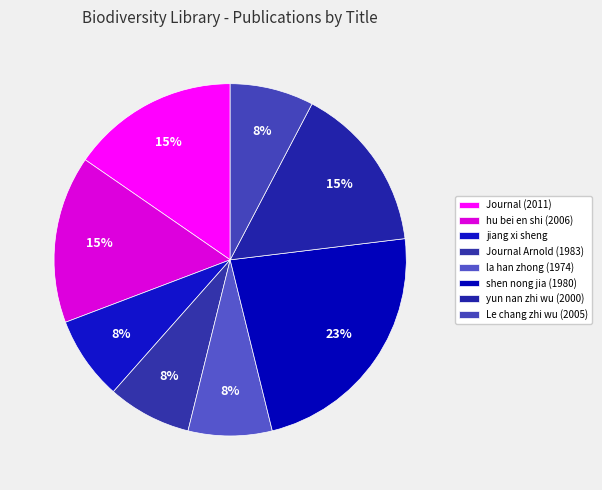

Which slice is the smallest?

jiang xi sheng